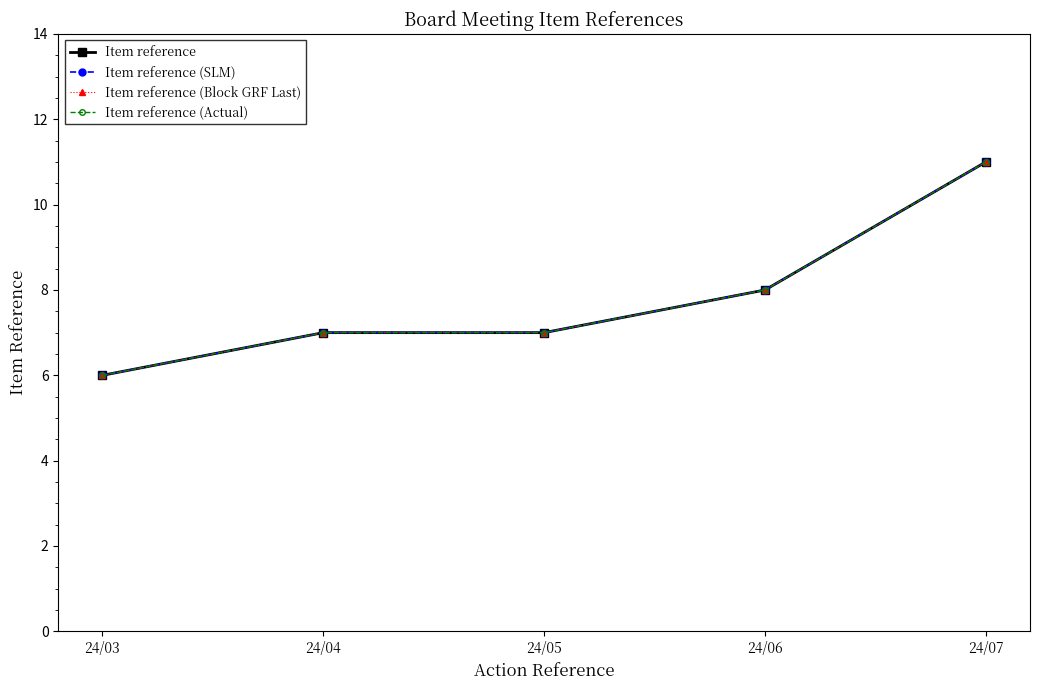

What is the sum of the Item reference (Actual) values at 24/07 and 24/04?

18